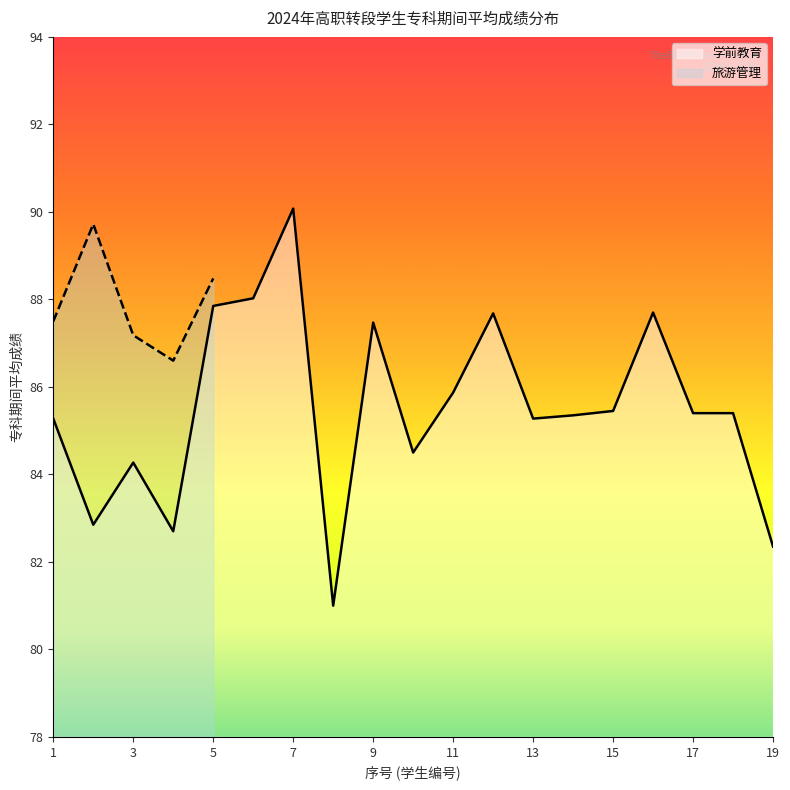

Is it true that the value at 2 is 48.2?

False